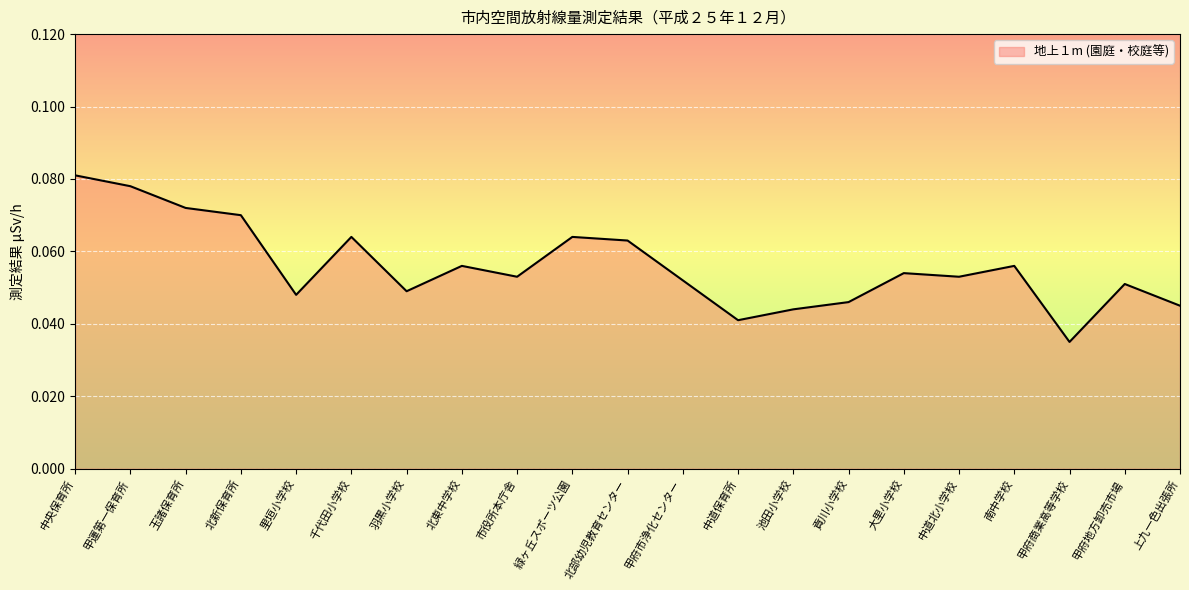

Is it true that the value at 北東中学校 is 0.0?

False